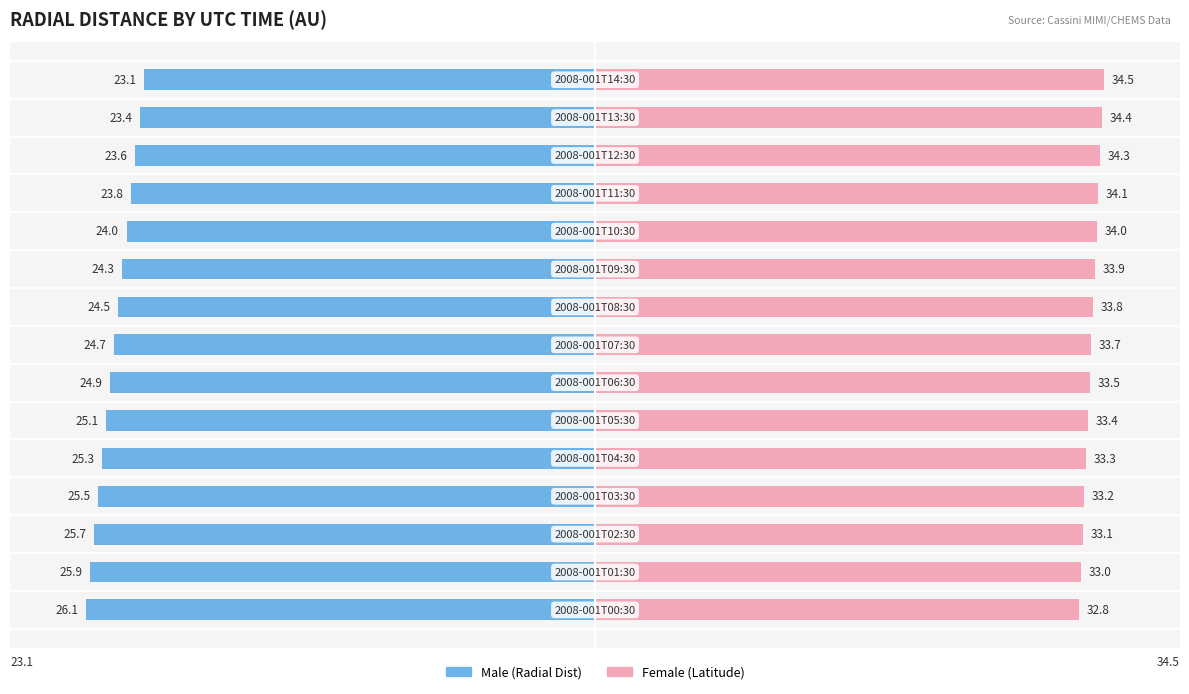

Is it true that Female equals 41.8 at 10?

False